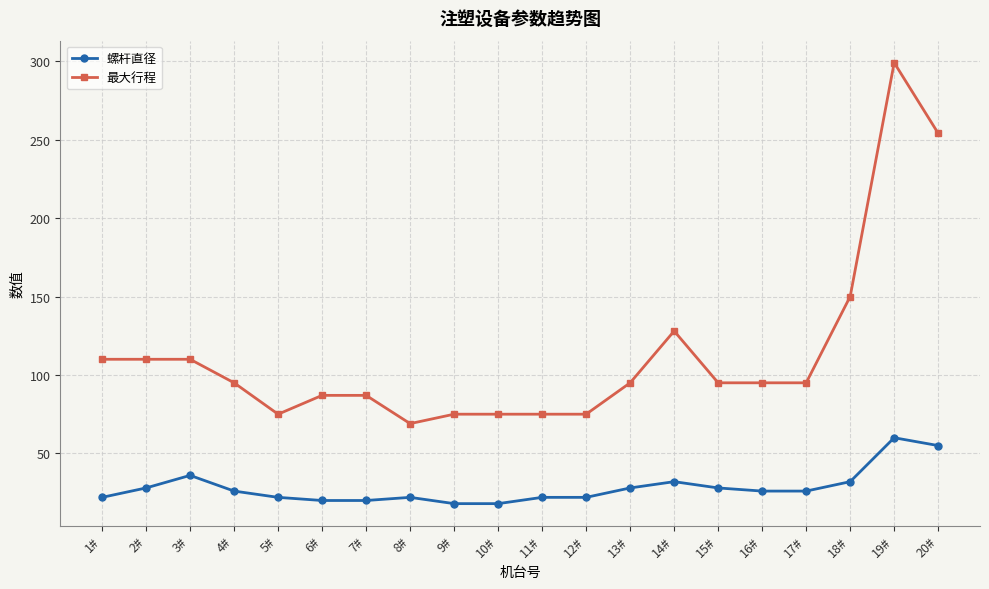

Rank the series by their average value, from highest to lowest.

最大行程, 螺杆直径